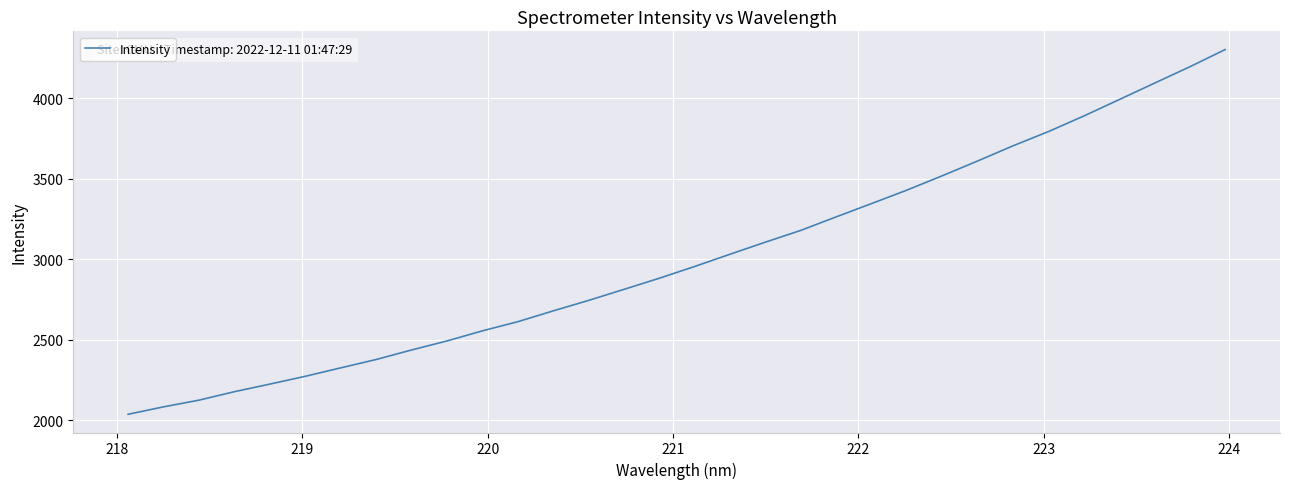

Does the chart display data point markers on the line(s)?

No